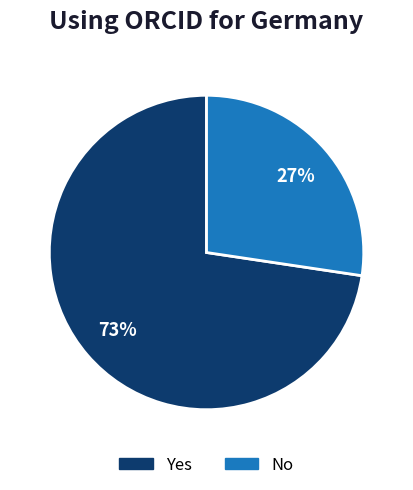

Is the sum of No and Yes greater than half?

Yes